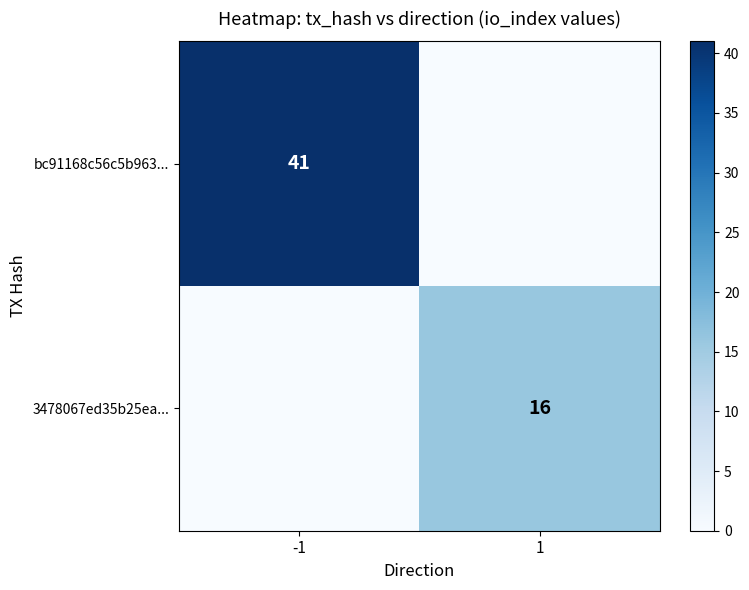

The bc91168c56c5b963... series shows 64 at -1. True or false?

False